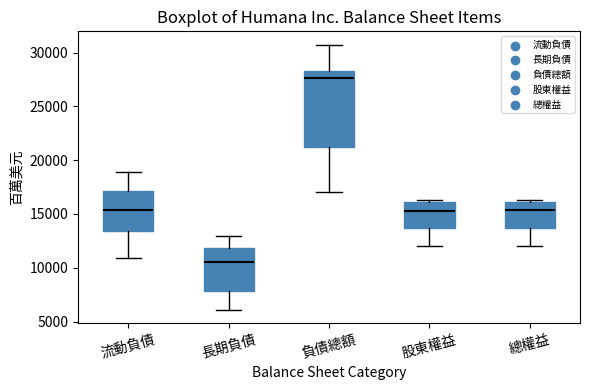

Reading left to right, read every box against the y-axis: the position of its median line, the range the box covers, and the ends of its whiskers. The values are not printed on the chart, so give them approximately, as read against the axis.

流動負債: median 15500, box 13500 to 17000, whiskers 11000 to 19000
長期負債: median 10500, box 8000 to 12000, whiskers 6000 to 13000
負債總額: median 27500, box 21000 to 28500, whiskers 17000 to 30500
股東權益: median 15500, box 13500 to 16000, whiskers 12000 to 16500
總權益: median 15500, box 13500 to 16000, whiskers 12000 to 16500